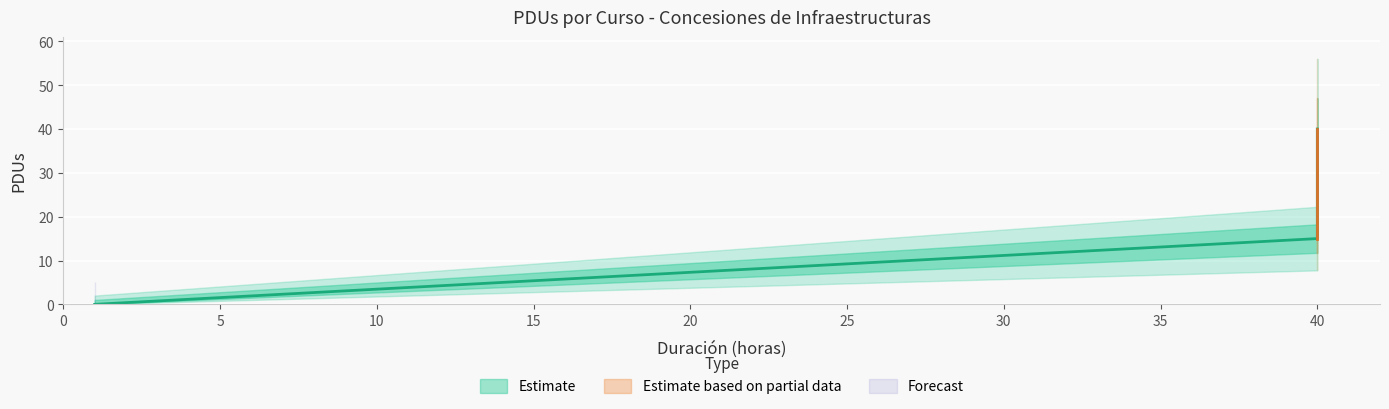

How many values are below 15?

2